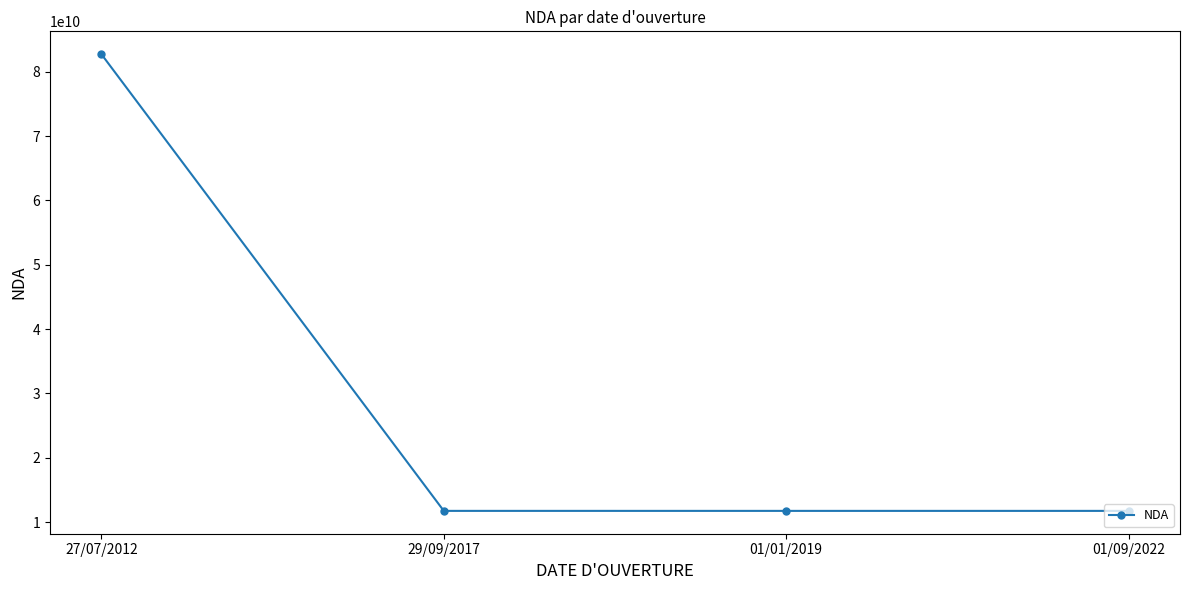

Between 01/01/2019 and 27/07/2012, which is larger?

27/07/2012